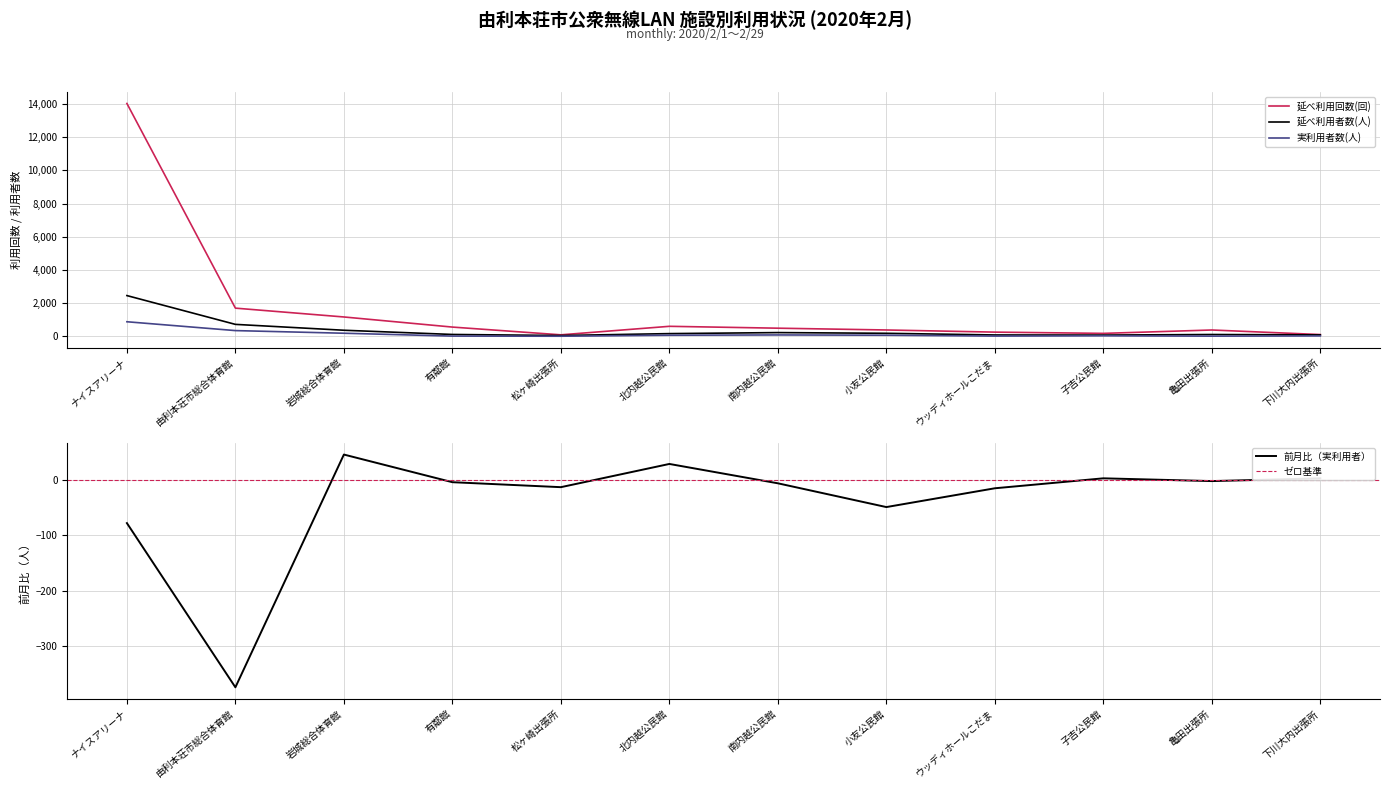

How many interior local peaks does the 前月比（実利用者） series have?

3